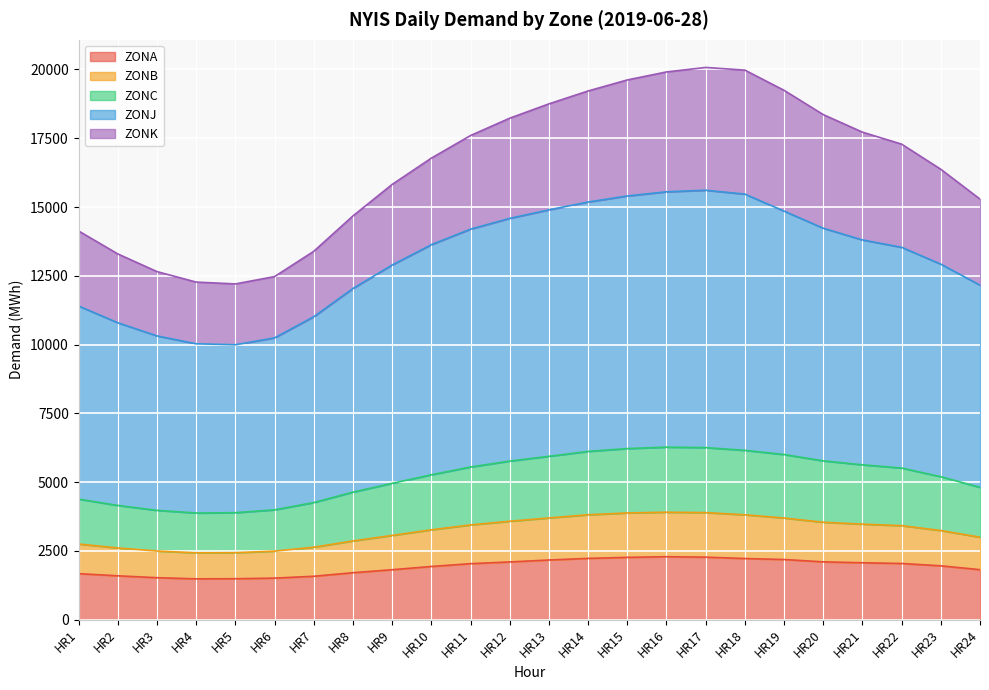

True or false: ZONB and ZONJ intersect in this chart.

False